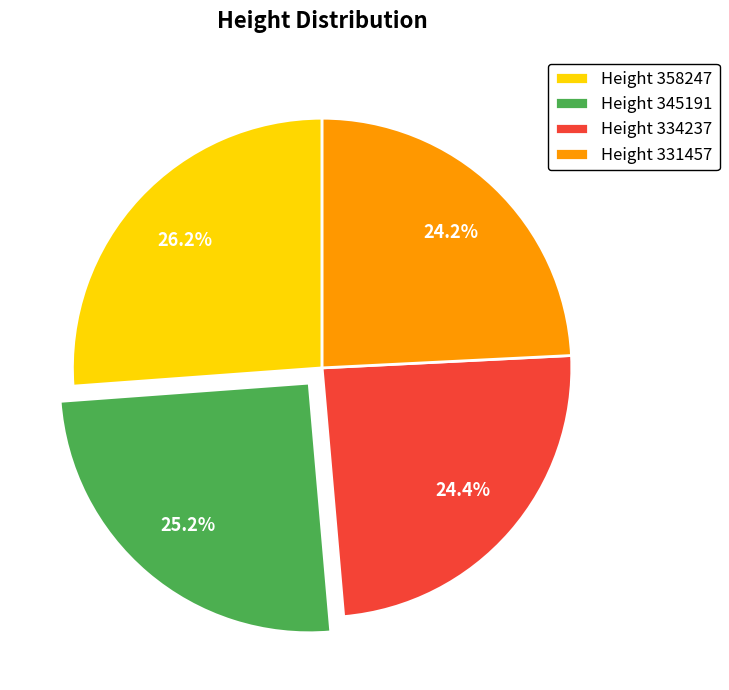

Which category has the biggest portion of the pie?

Height 358247